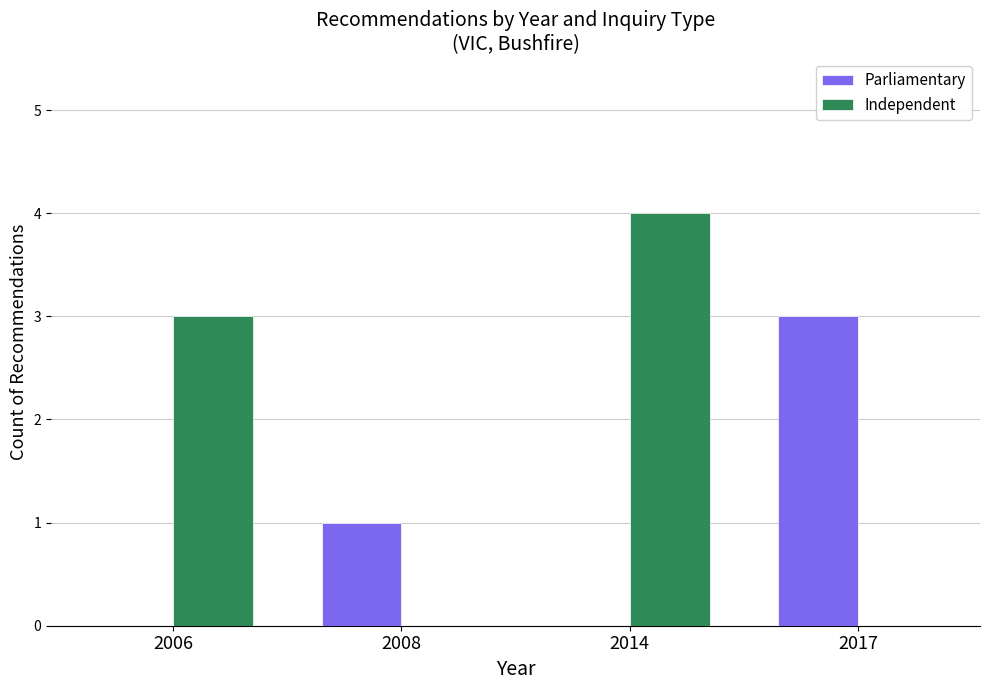

Does the chart contain stacked bars?

No